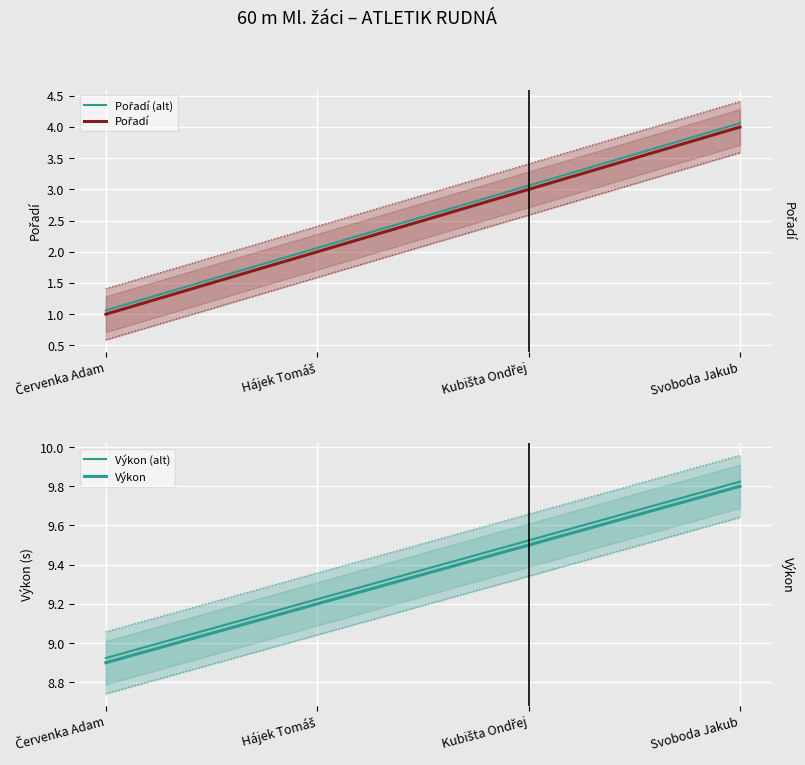

What is the difference between the Pořadí (alt) values at Hájek Tomáš and Svoboda Jakub?

2.0